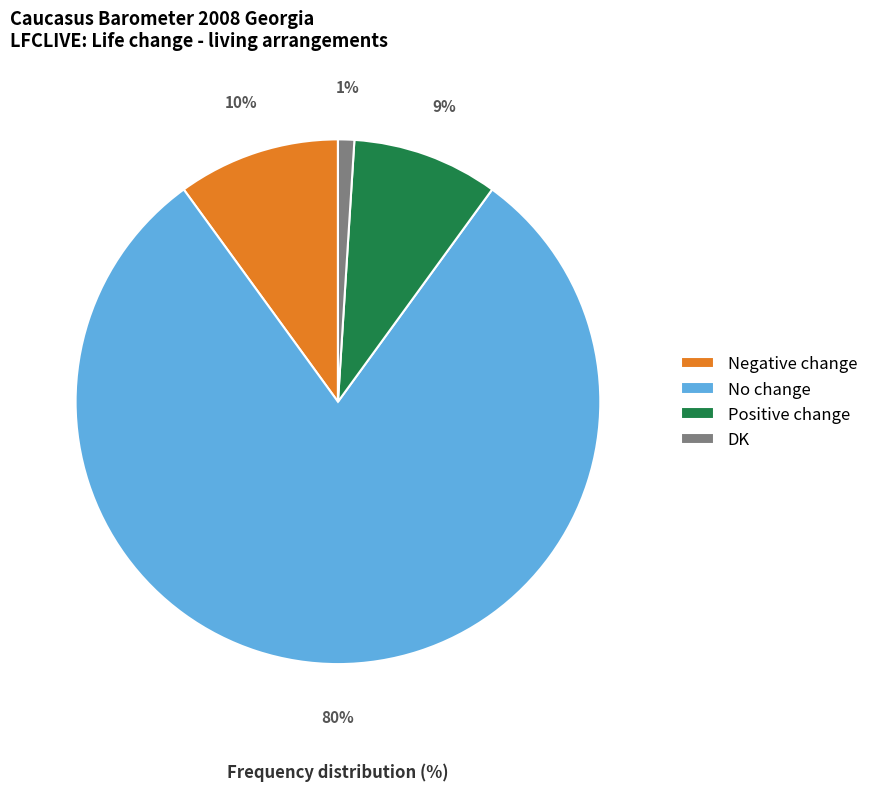

True or false: No change accounts for 67% of the total.

False